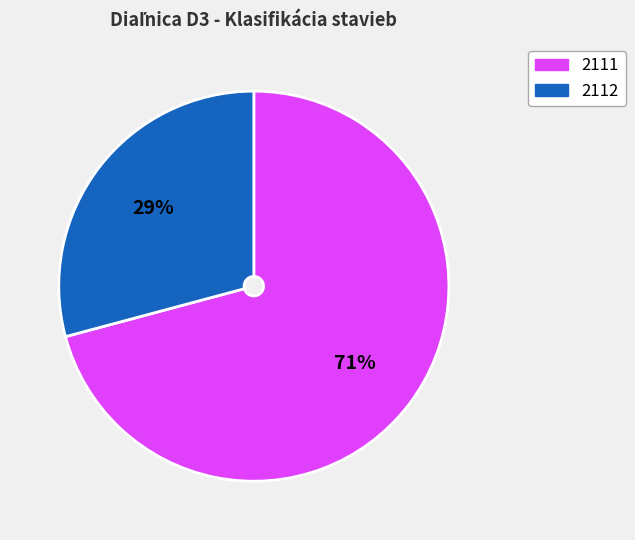

Which category has the smallest portion of the pie?

2112